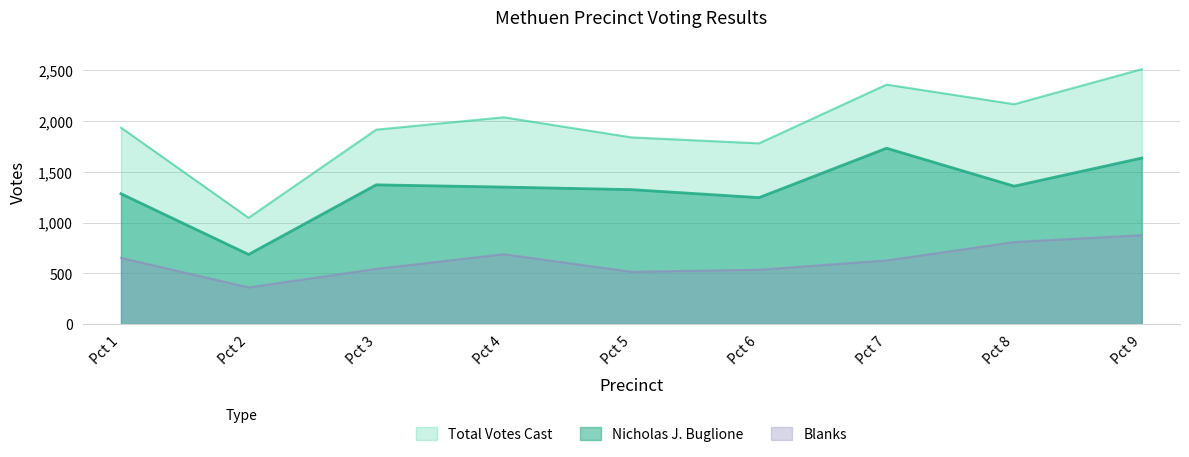

List the series in order of their peak value, lowest first.

Blanks, Nicholas J. Buglione, Total Votes Cast